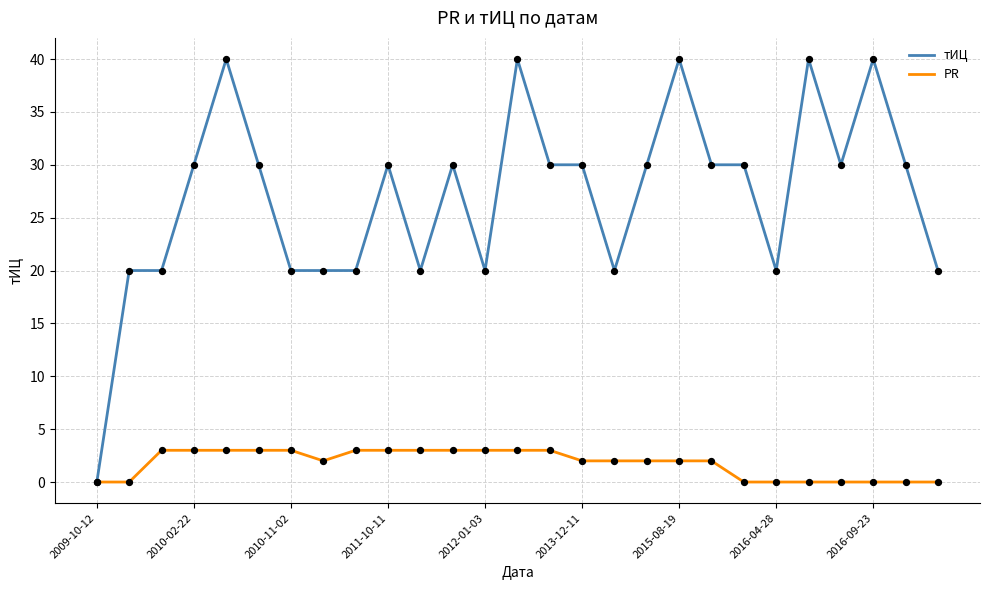

What is the maximum value shown in the chart?

40